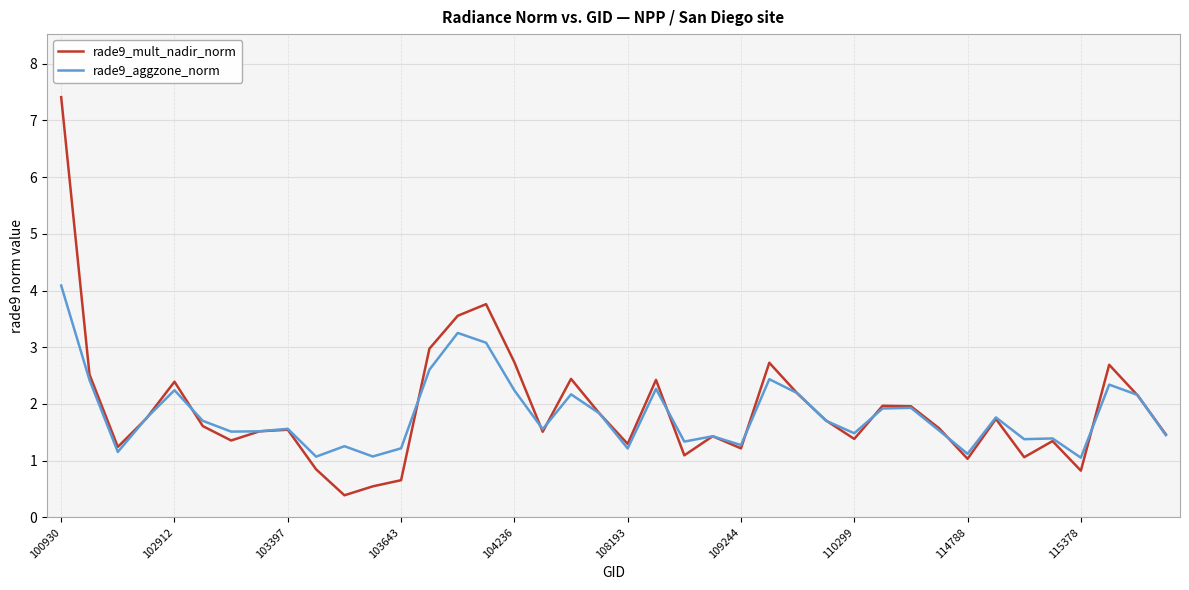

What is the smallest value displayed?

0.4